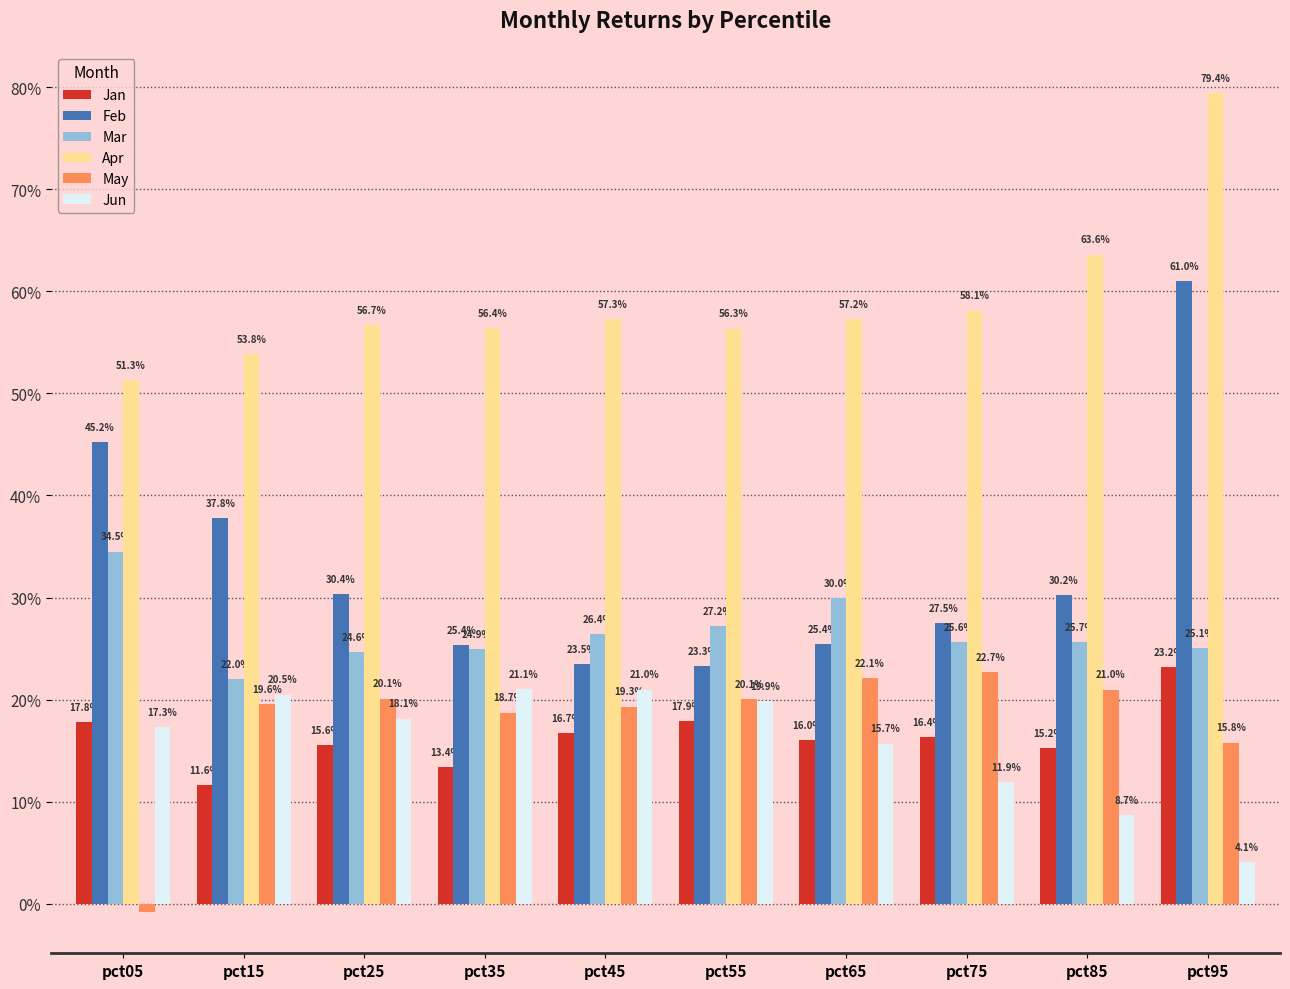

What are all the series names shown in the legend?

Jan, Feb, Mar, Apr, May, Jun